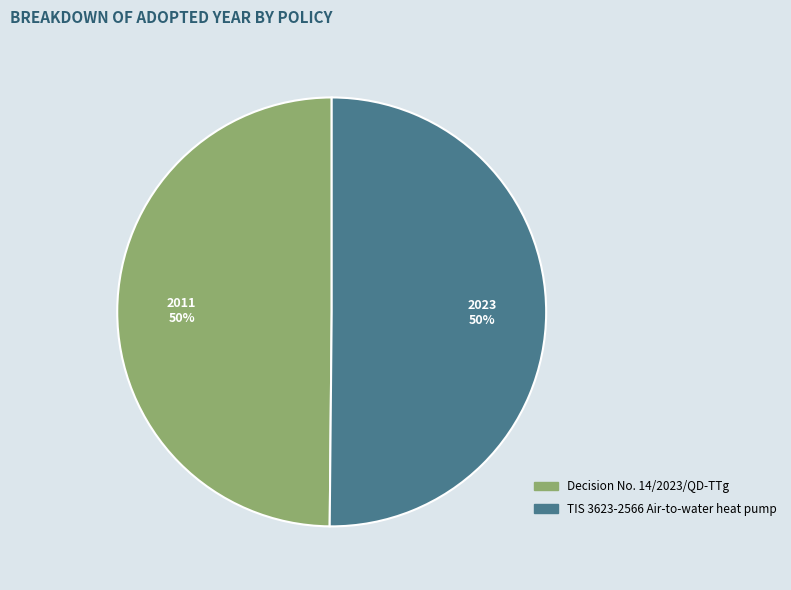

True or false: Decision No. 14/2023/QD-TTg accounts for 56% of the total.

False